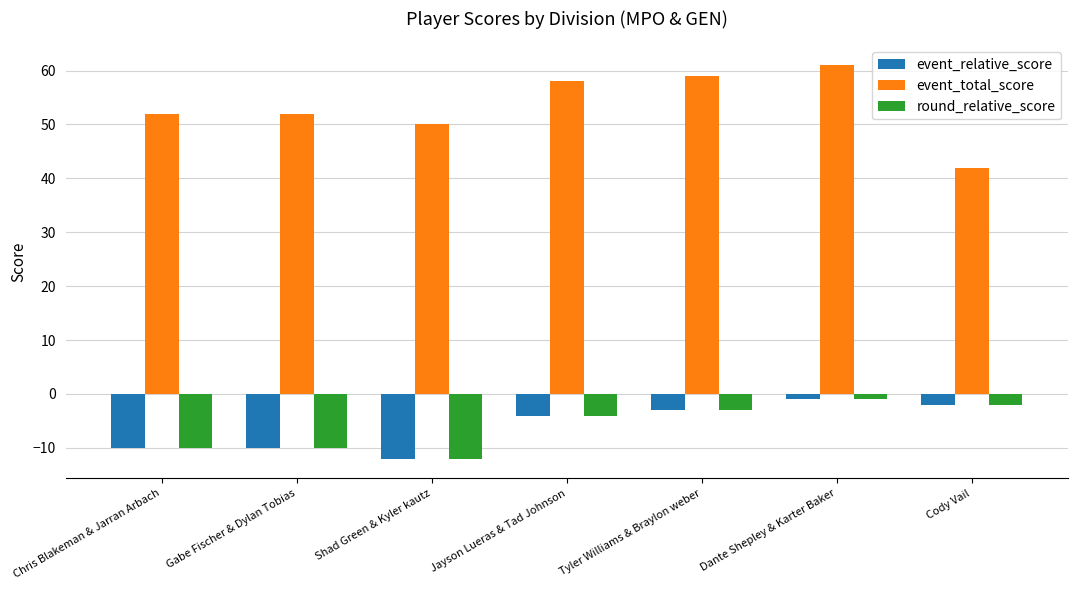

What is the lowest value of the event_total_score series?

42